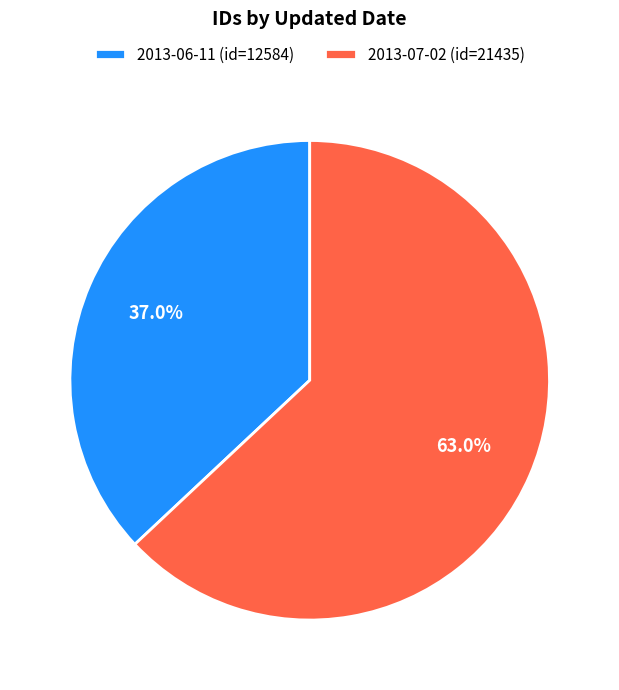

Is it true that 2013-07-02 is 63% of the pie?

True